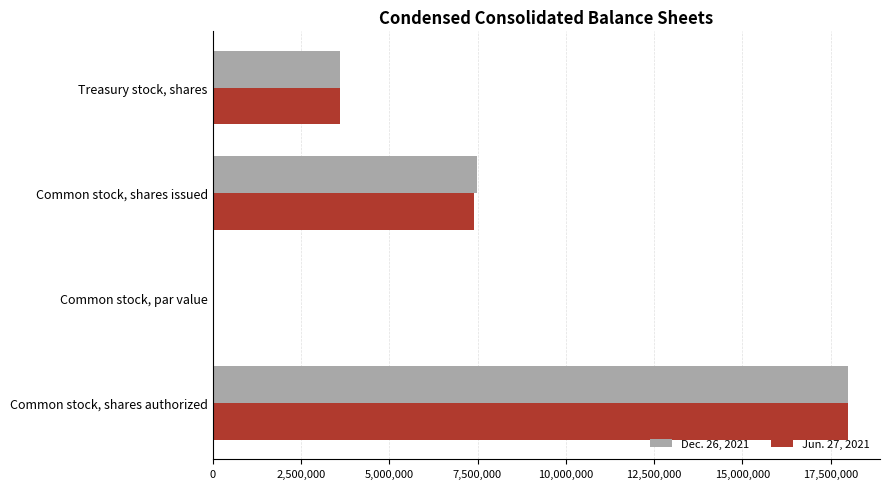

What is the maximum value for Jun. 27, 2021?

18000000.0